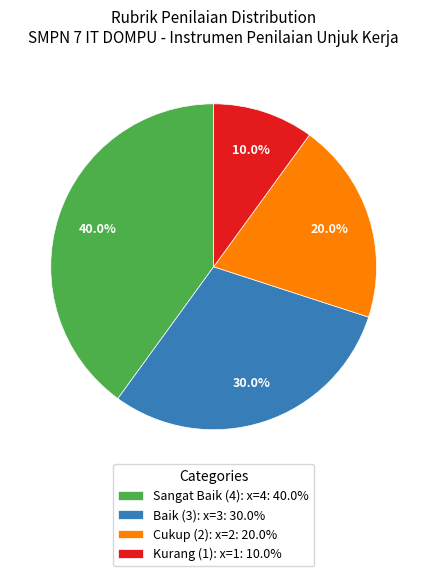

Rank the categories by value from highest to lowest.

Sangat Baik (4): x=4: 40.0%, Baik (3): x=3: 30.0%, Cukup (2): x=2: 20.0%, Kurang (1): x=1: 10.0%